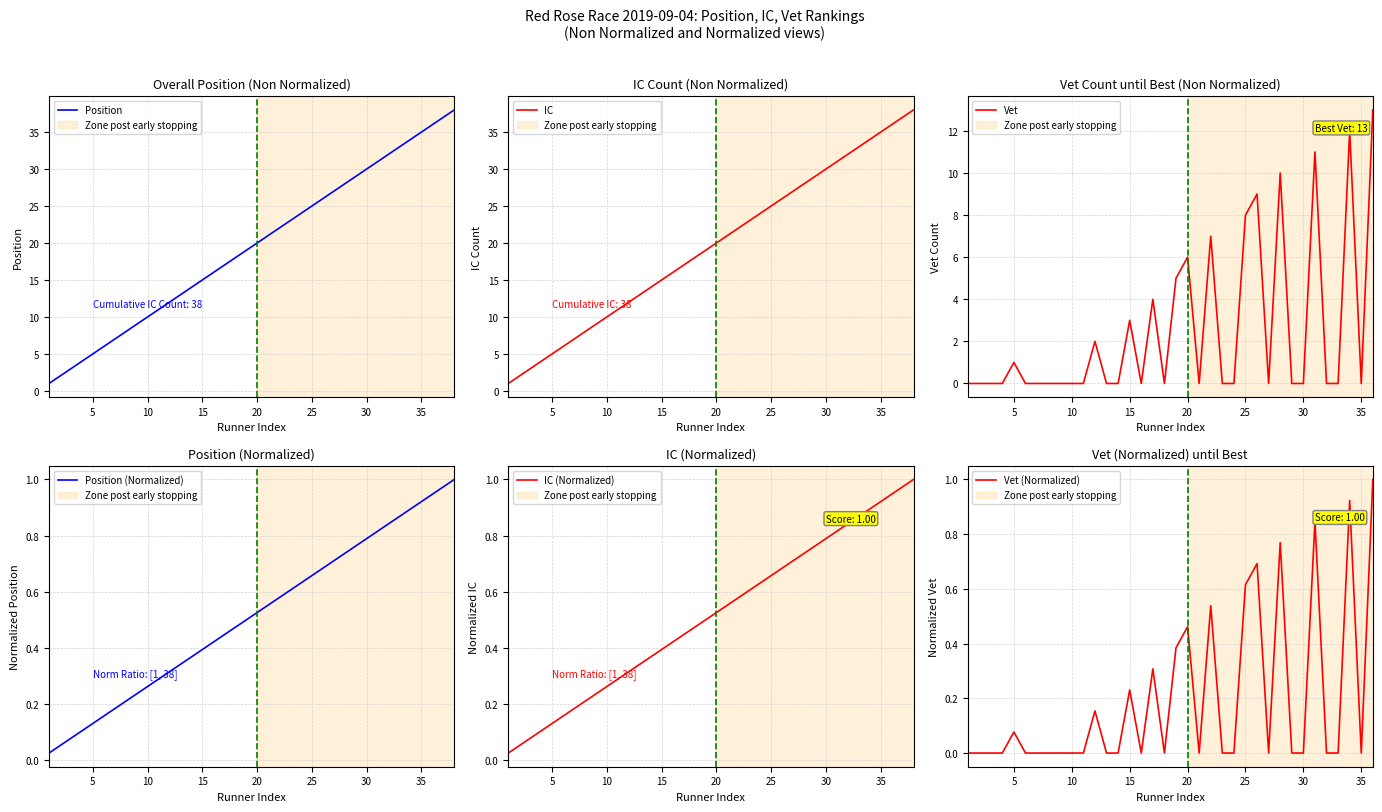

What is the value of the Position point at the 22nd from the left?

22